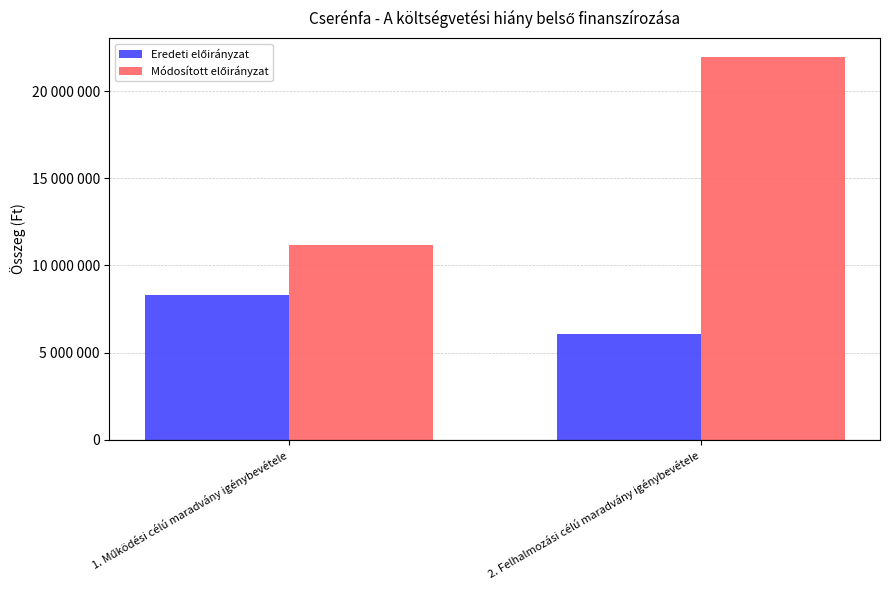

Reading left to right, transcribe all the data shown in this chart.

Eredeti előirányzat: 8301667	6073827
Módosított előirányzat: 11146980	21934784